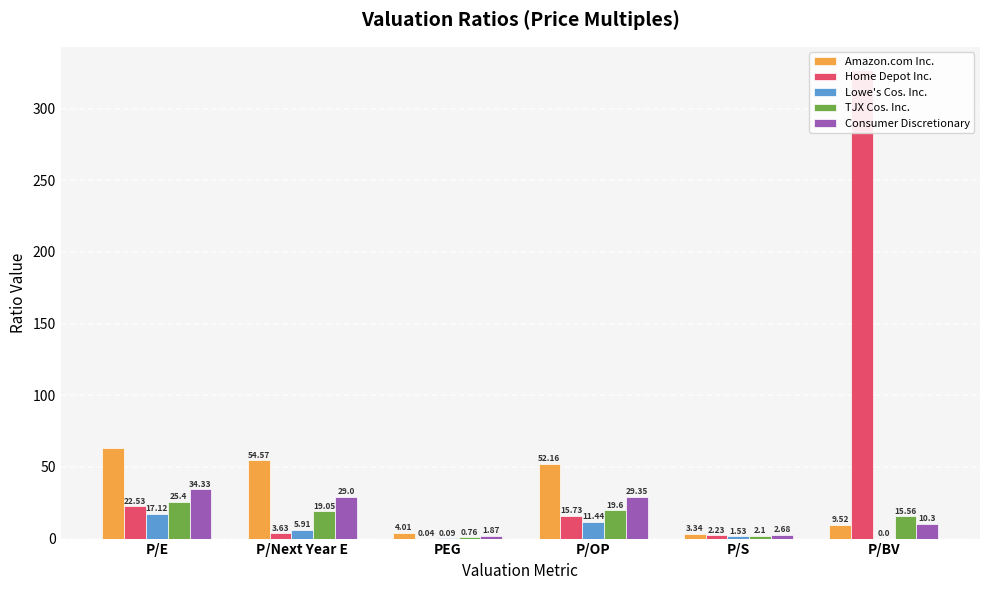

What is the sum of all Lowe's Cos. Inc. values?

36.1